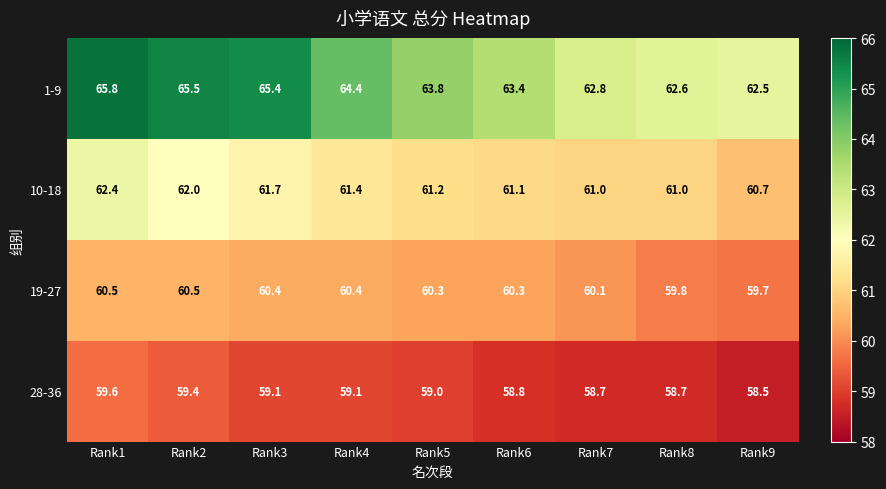

At which label does 19-27 reach its minimum?

Rank9